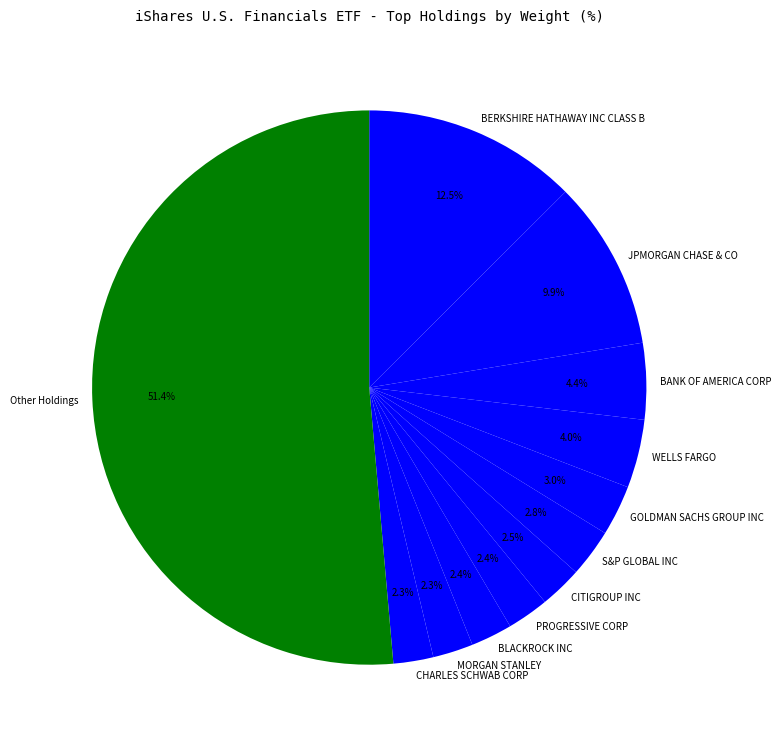

To the nearest percent, what is the average slice percentage?

8%